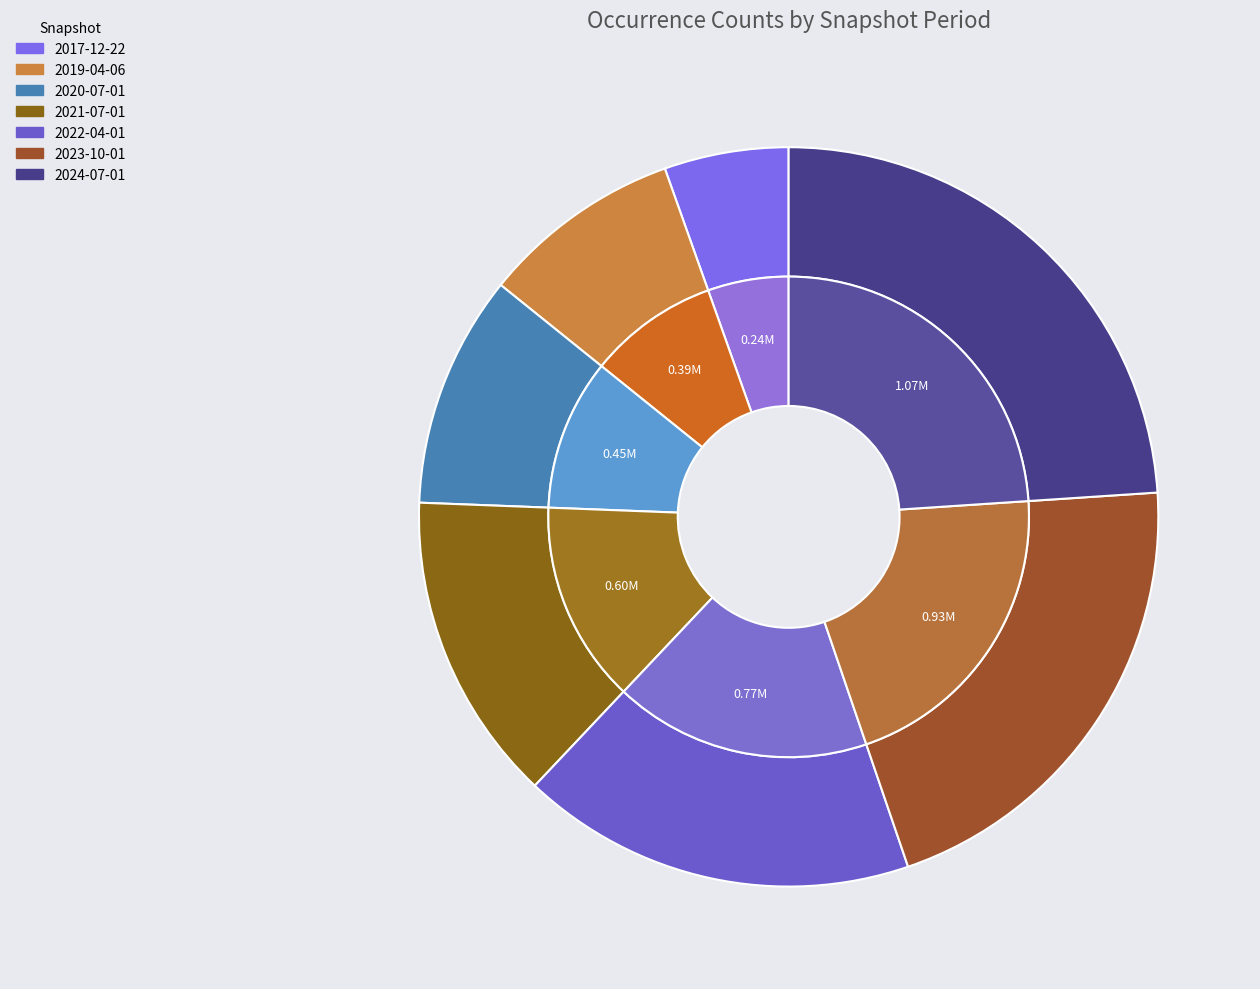

To the nearest percent, what is the average slice percentage?

14%